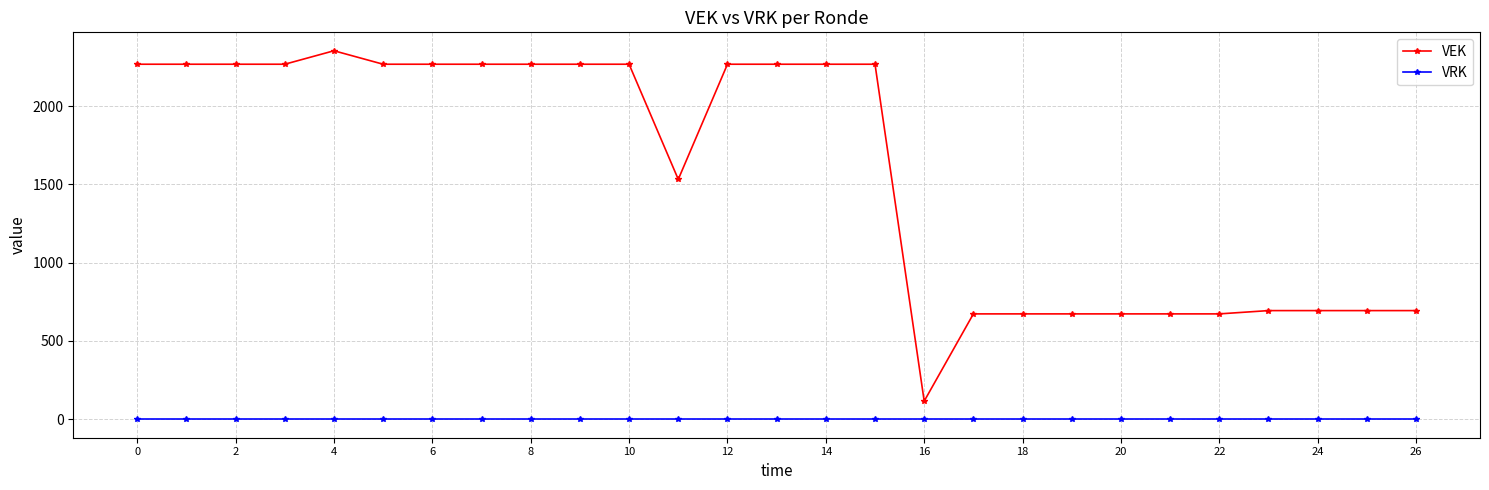

How many lines are shown in the chart?

2